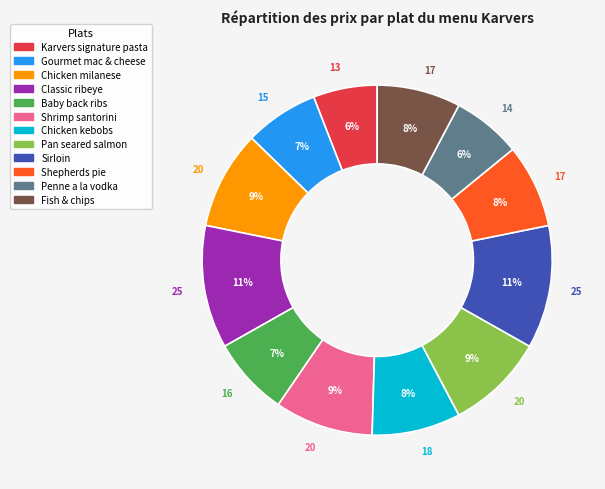

To the nearest percent, what percentage of the pie is Chicken milanese?

9%